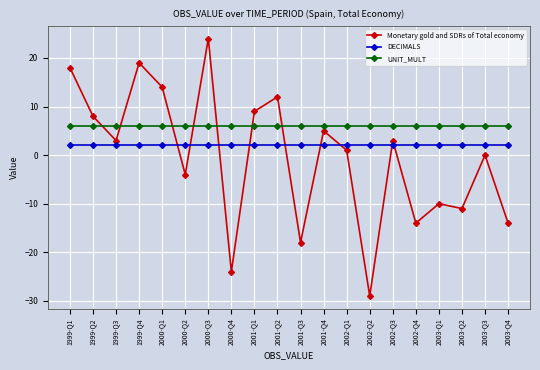

Which label corresponds to the largest value in the chart?

2000-Q3